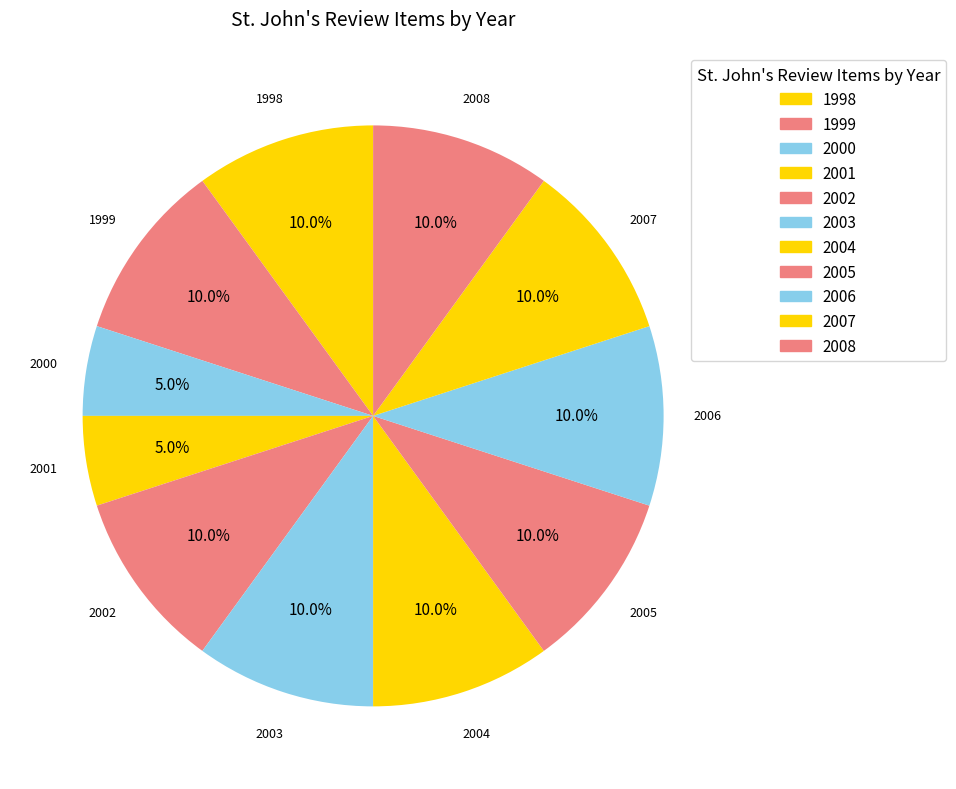

Does any single category account for the majority?

No